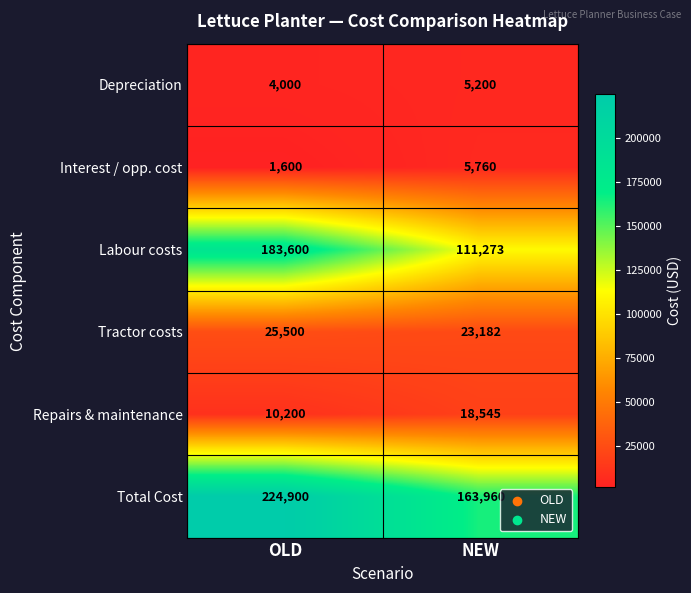

Reading right to left, transcribe all the data shown in this chart.

Depreciation: NEW=5200	OLD=4000
Interest / opp. cost: NEW=5760	OLD=1600
Labour costs: NEW=111273	OLD=183600
Tractor costs: NEW=23182	OLD=25500
Repairs & maintenance: NEW=18545	OLD=10200
Total Cost: NEW=163960	OLD=224900